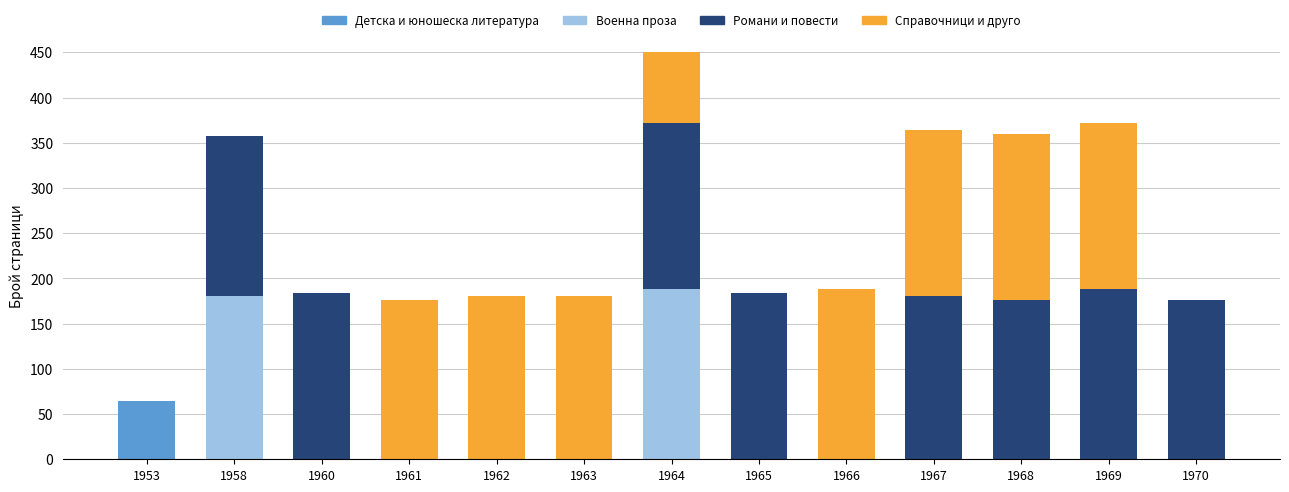

What is the difference between the maximum and minimum values in the Романи и повести series?

188